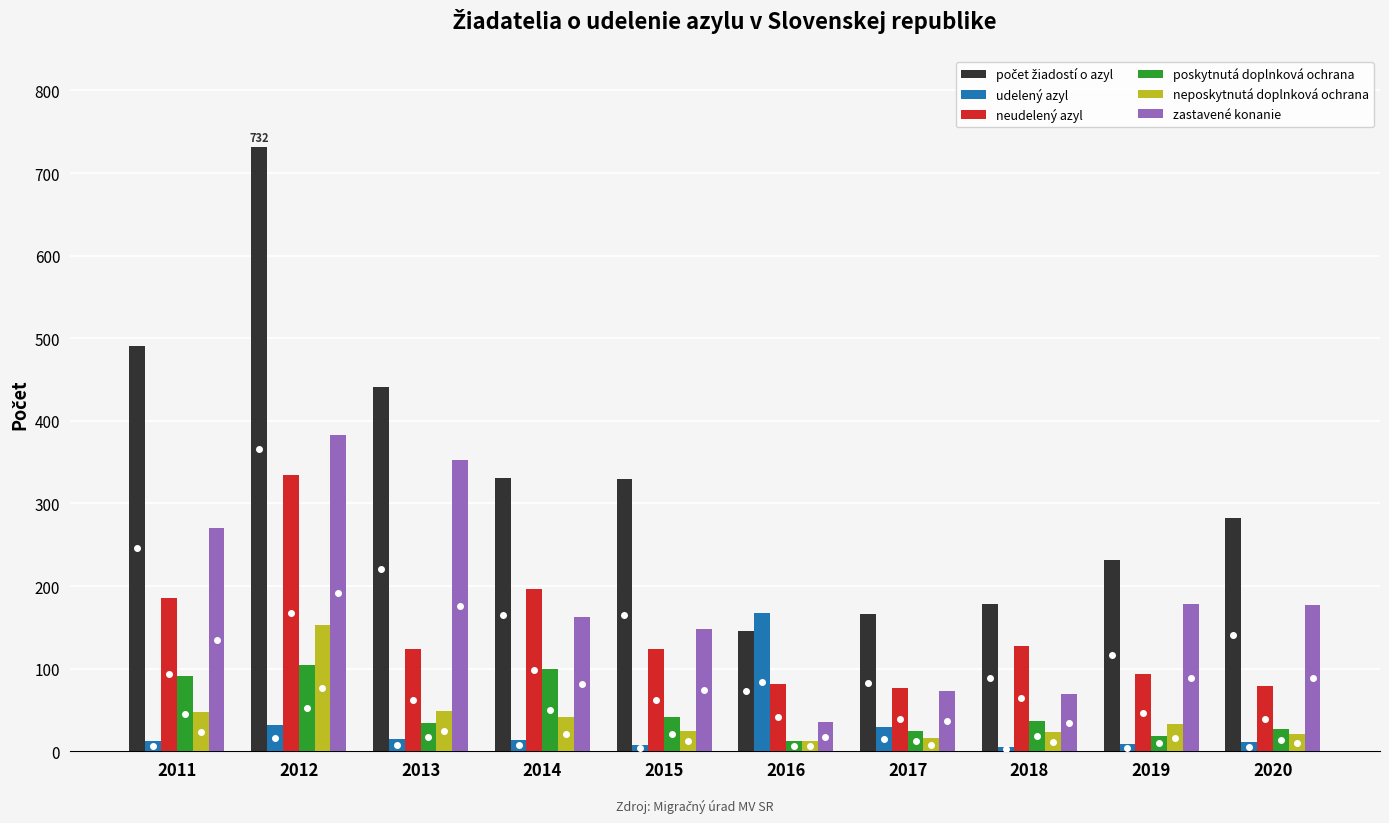

What is the total value across all series at 2018?

440